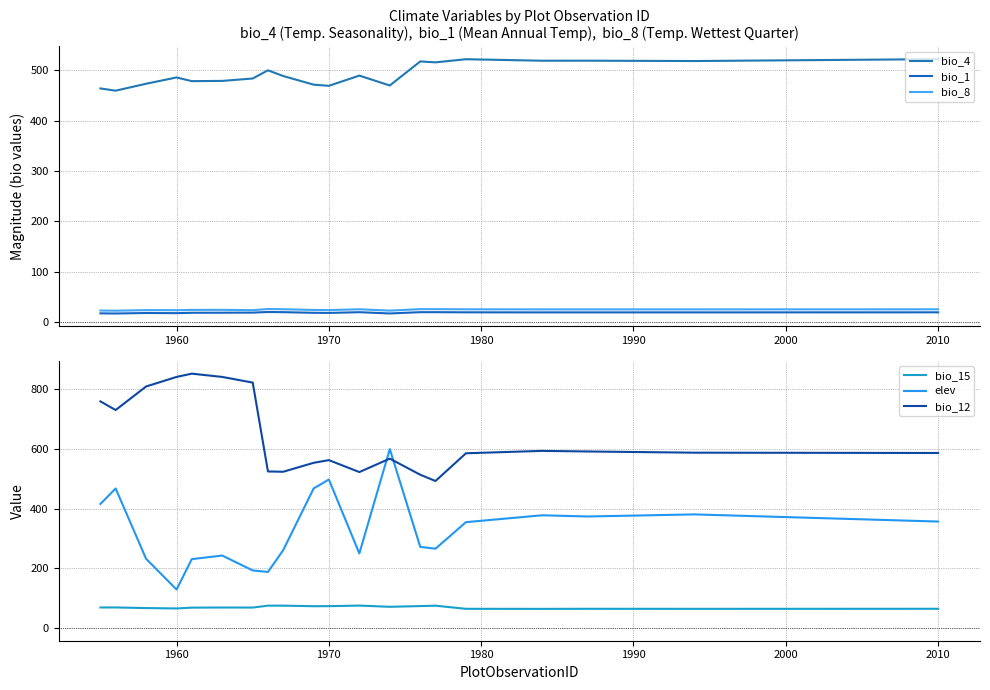

How many intersections are there between elev and bio_12?

2